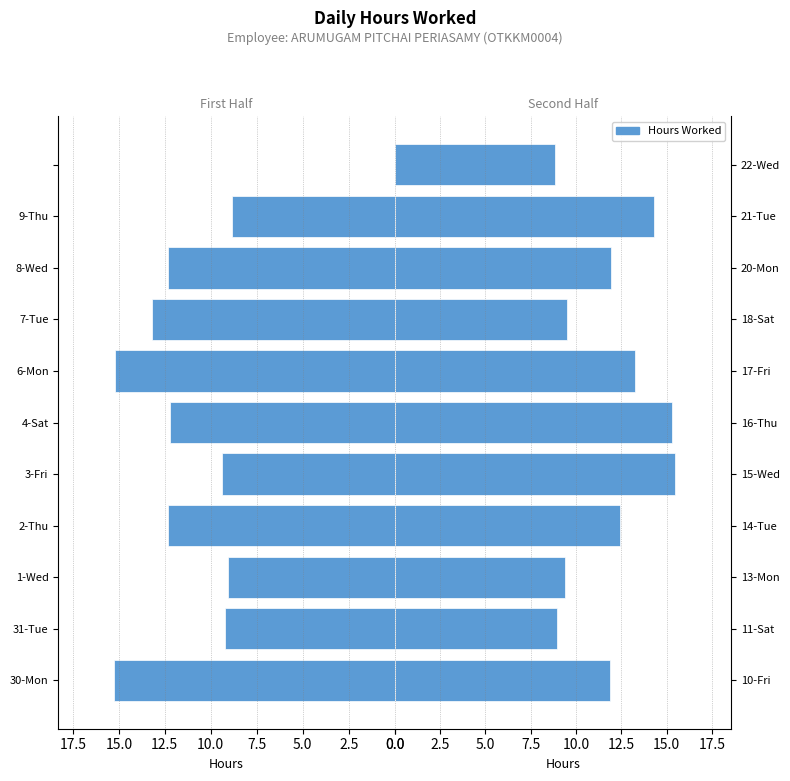

At which label is the value closest to 12?

20-Mon